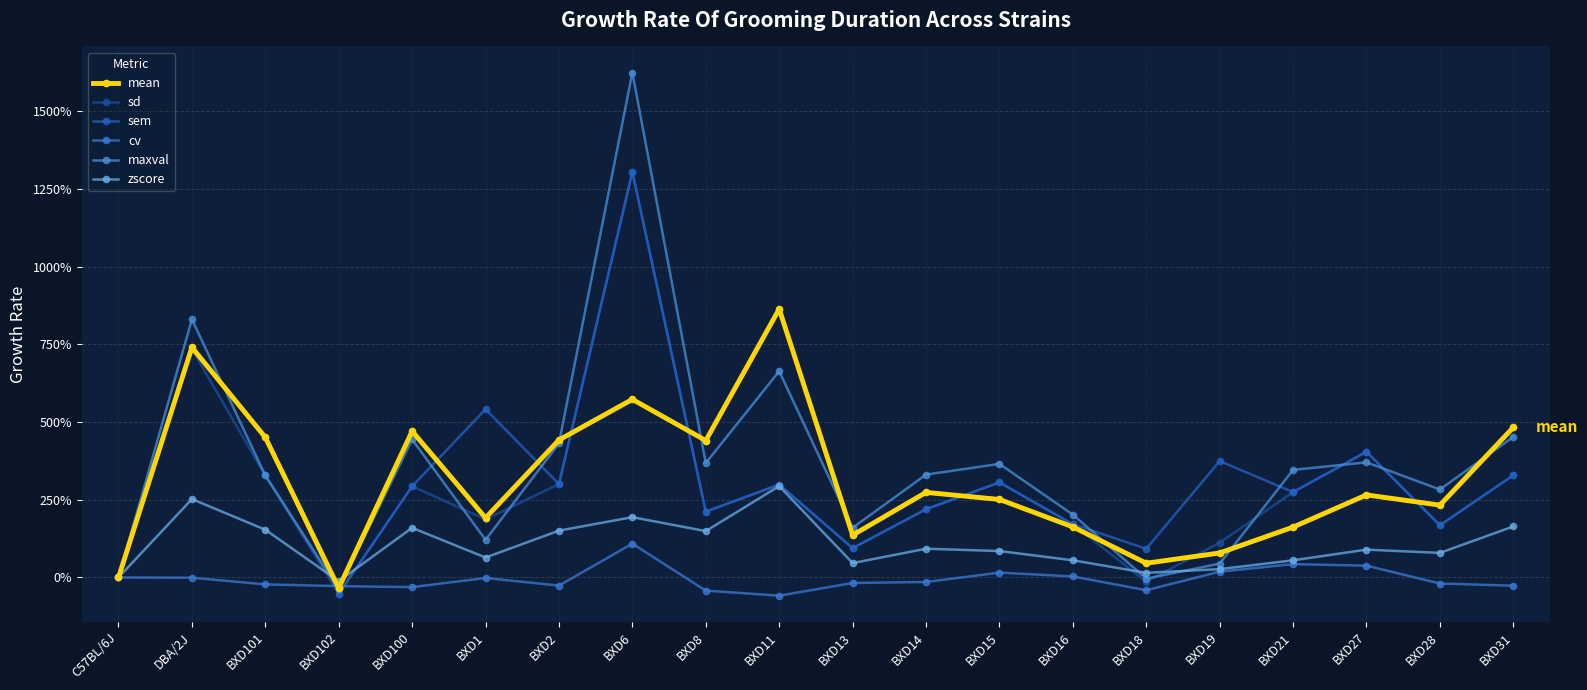

How many categories are shown in the chart?

20